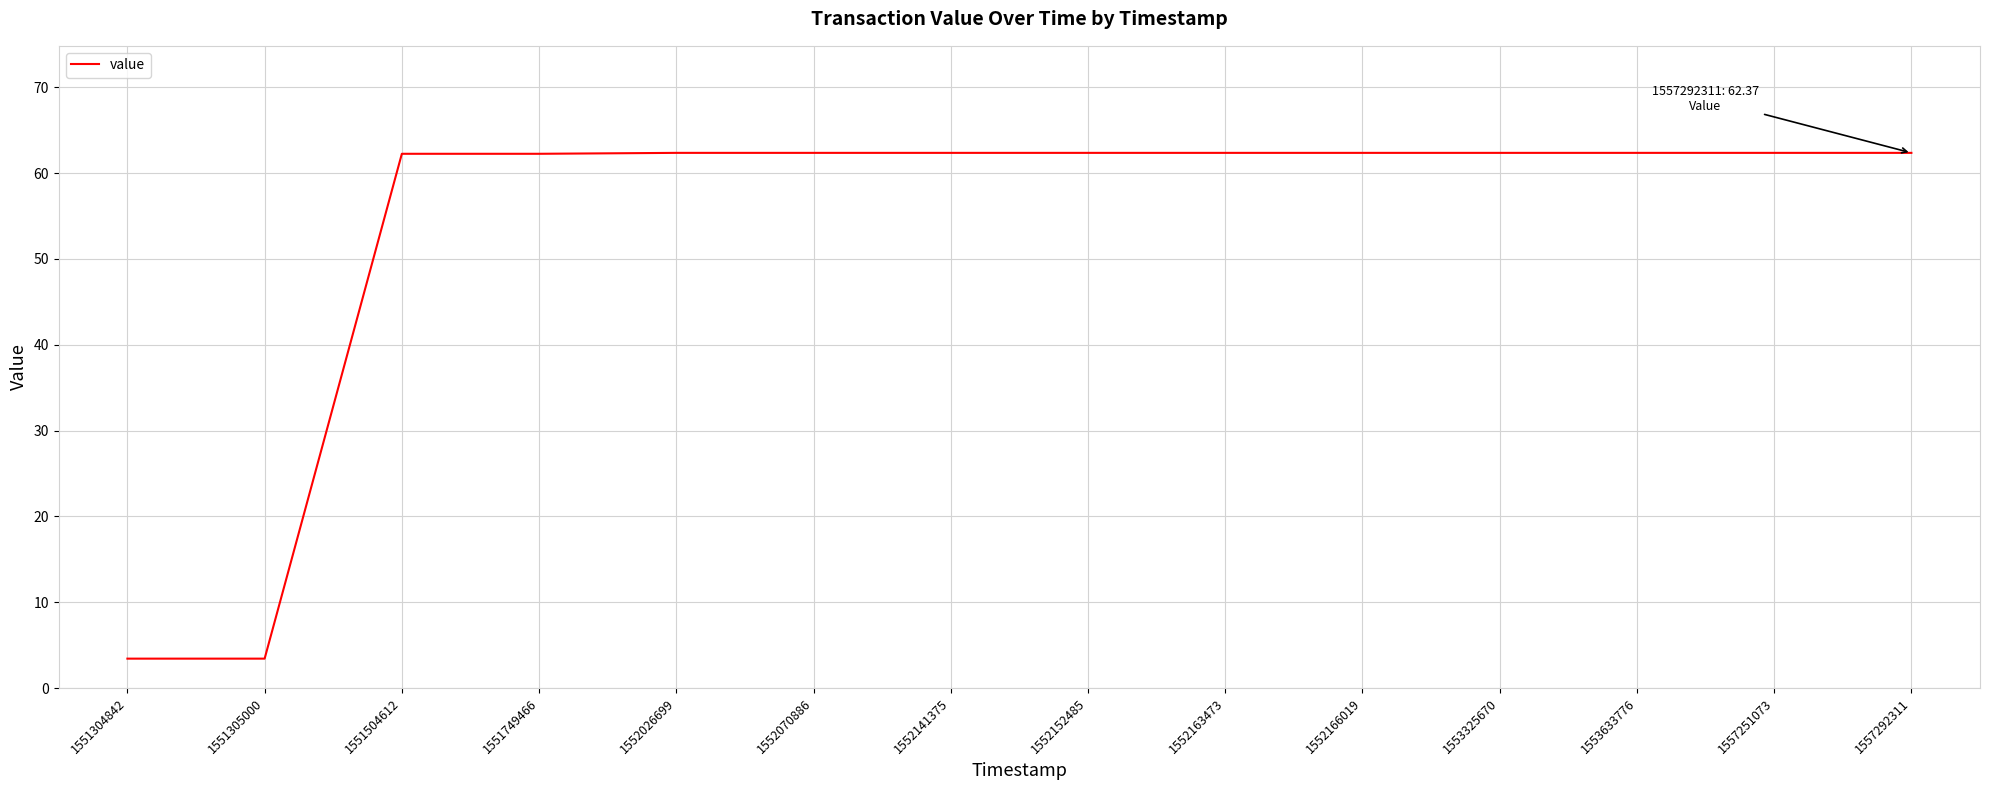

What is the difference between the values at 1552163473 and 1551305000?

58.9